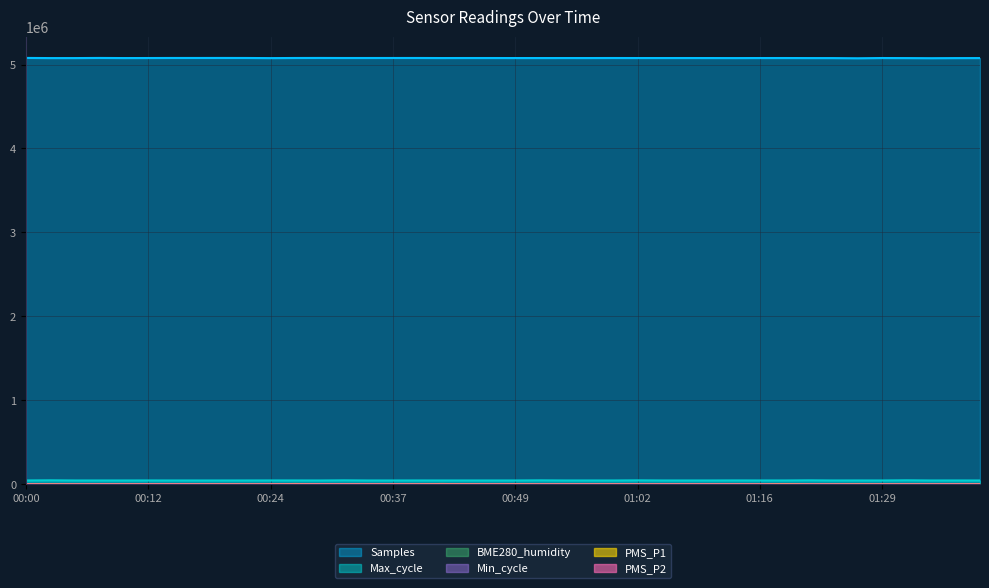

Reading right to left, list all the values displayed in this chart.

Samples: 01:39=5077100	01:36=5076795	01:34=5075597	01:32=5076889	01:29=5077620	01:27=5074724	01:24=5076871	01:21=5077052	01:19=5077630	01:16=5077484	01:11=5077010	01:09=5077371	01:06=5077600	01:04=5077522	01:02=5077485	00:59=5077865	00:57=5077438	00:54=5077504	00:52=5077364	00:49=5077364	00:46=5077674	00:44=5077745	00:41=5077412	00:39=5078199	00:37=5078065	00:34=5077950	00:32=5077895	00:29=5078521	00:27=5078049	00:24=5076636	00:22=5078211	00:20=5078511	00:17=5078293	00:15=5078295	00:12=5077664	00:10=5077220	00:07=5078550	00:05=5077049	00:02=5076925	00:00=5078787
Max_cycle: 01:39=45393	01:36=45658	01:34=45452	01:32=47588	01:29=45439	01:27=45703	01:24=45425	01:21=47338	01:19=45427	01:16=45528	01:11=46057	01:09=45481	01:06=45403	01:04=45531	01:02=47061	00:59=45428	00:57=45534	00:54=45558	00:52=46972	00:49=45476	00:46=45389	00:44=45452	00:41=45436	00:39=45607	00:37=45370	00:34=45452	00:32=47138	00:29=45428	00:27=45745	00:24=45852	00:22=45619	00:20=45394	00:17=45394	00:15=45456	00:12=45719	00:10=45531	00:07=45444	00:05=45560	00:02=47462	00:00=45549
PMS_P1: 01:39=3000	01:36=2000	01:34=1000	01:32=1250	01:29=1330	01:27=2250	01:24=1000	01:21=1000	01:19=5000	01:16=1000	01:11=2000	01:09=2000	01:06=2000	01:04=2000	01:02=1000	00:59=2330	00:57=2000	00:54=2000	00:52=1000	00:49=3330	00:46=2000	00:44=3330	00:41=6000	00:39=2000	00:37=2000	00:34=2000	00:32=2000	00:29=3000	00:27=6000	00:24=2000	00:22=1000	00:20=2330	00:17=2000	00:15=3000	00:12=2000	00:10=2000	00:07=2000	00:05=1000	00:02=2330	00:00=2000
PMS_P2: 01:39=1400	01:36=1400	01:34=700	01:32=700	01:29=700	01:27=700	01:24=700	01:21=700	01:19=1169	01:16=700	01:11=1400	01:09=1400	01:06=1400	01:04=1400	01:02=700	00:59=1400	00:57=1400	00:54=1400	00:52=700	00:49=1400	00:46=1400	00:44=1400	00:41=2100	00:39=931	00:37=1400	00:34=1400	00:32=1400	00:29=2100	00:27=2100	00:24=1400	00:22=700	00:20=1400	00:17=1400	00:15=2100	00:12=1400	00:10=1400	00:07=1400	00:05=700	00:02=700	00:00=1400
Min_cycle: 01:39=2800	01:36=2800	01:34=2800	01:32=2800	01:29=2800	01:27=2800	01:24=2700	01:21=2800	01:19=2800	01:16=2800	01:11=2800	01:09=2700	01:06=2800	01:04=2800	01:02=2700	00:59=2800	00:57=2800	00:54=2800	00:52=2800	00:49=2800	00:46=2800	00:44=2700	00:41=2800	00:39=2700	00:37=2800	00:34=2800	00:32=2800	00:29=2800	00:27=2800	00:24=2800	00:22=2800	00:20=2700	00:17=2800	00:15=2700	00:12=2800	00:10=2800	00:07=2800	00:05=2800	00:02=2800	00:00=2700